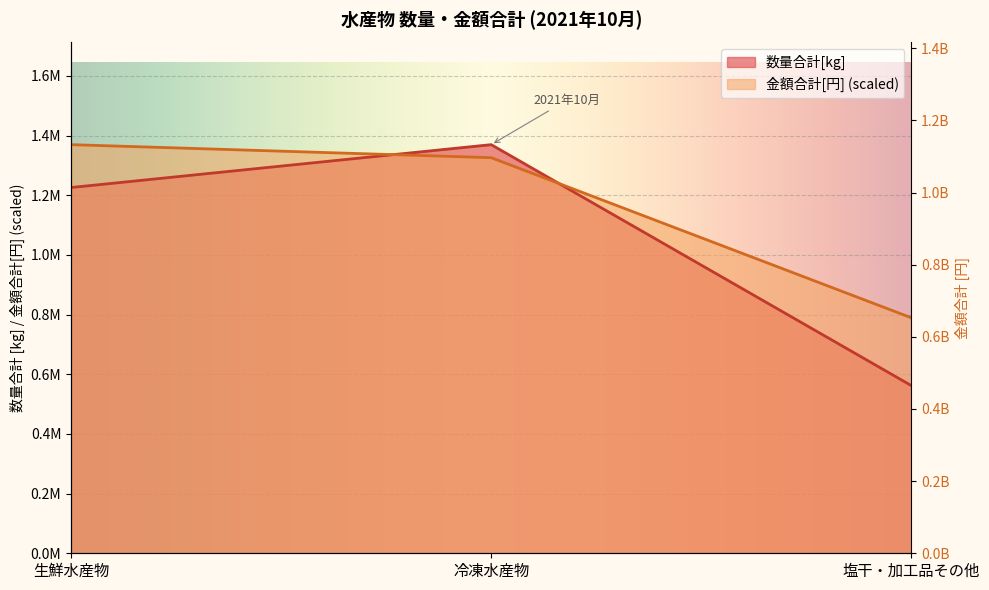

Reading left to right, extract all data points from this chart.

数量合計[kg]: 生鮮水産物=1225879.0	冷凍水産物=1369575.0	塩干・加工品その他=561975.0
金額合計[円]: 生鮮水産物=1369575.0	冷凍水産物=1325924.4	塩干・加工品その他=789319.0